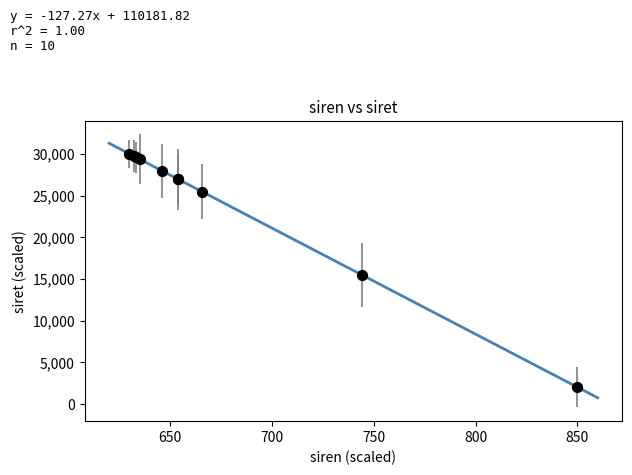

What Y value in the scatter plot is closest to 16000?

15442.2